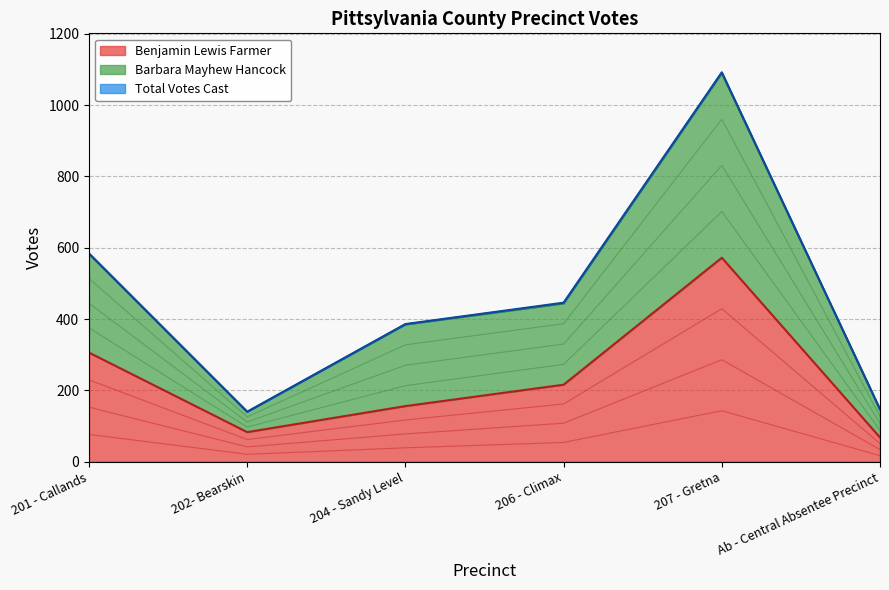

Does the chart have visible grid lines?

Yes